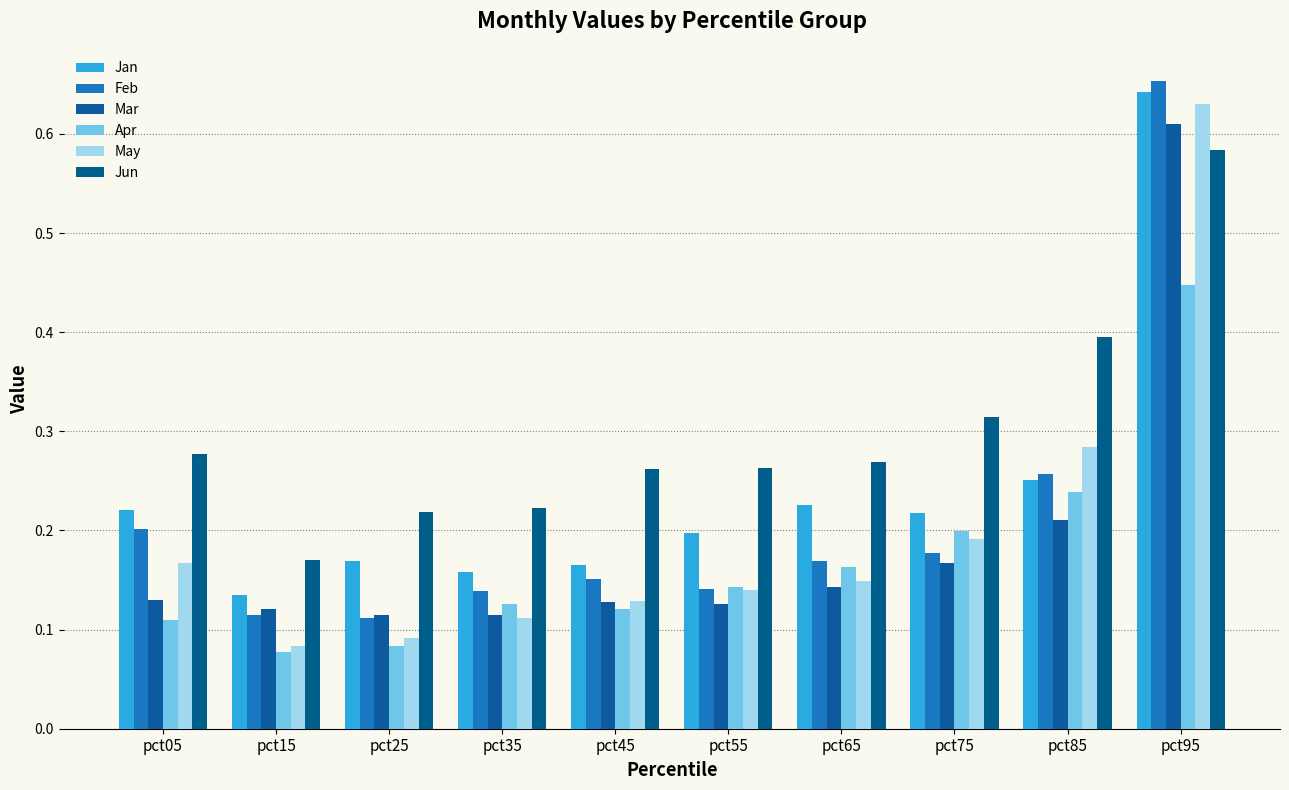

Reading right to left, transcribe all the data shown in this chart.

Jan: 0.6	0.3	0.2	0.2	0.2	0.2	0.2	0.2	0.1	0.2
Feb: 0.7	0.3	0.2	0.2	0.1	0.2	0.1	0.1	0.1	0.2
Mar: 0.6	0.2	0.2	0.1	0.1	0.1	0.1	0.1	0.1	0.1
Apr: 0.4	0.2	0.2	0.2	0.1	0.1	0.1	0.1	0.1	0.1
May: 0.6	0.3	0.2	0.1	0.1	0.1	0.1	0.1	0.1	0.2
Jun: 0.6	0.4	0.3	0.3	0.3	0.3	0.2	0.2	0.2	0.3